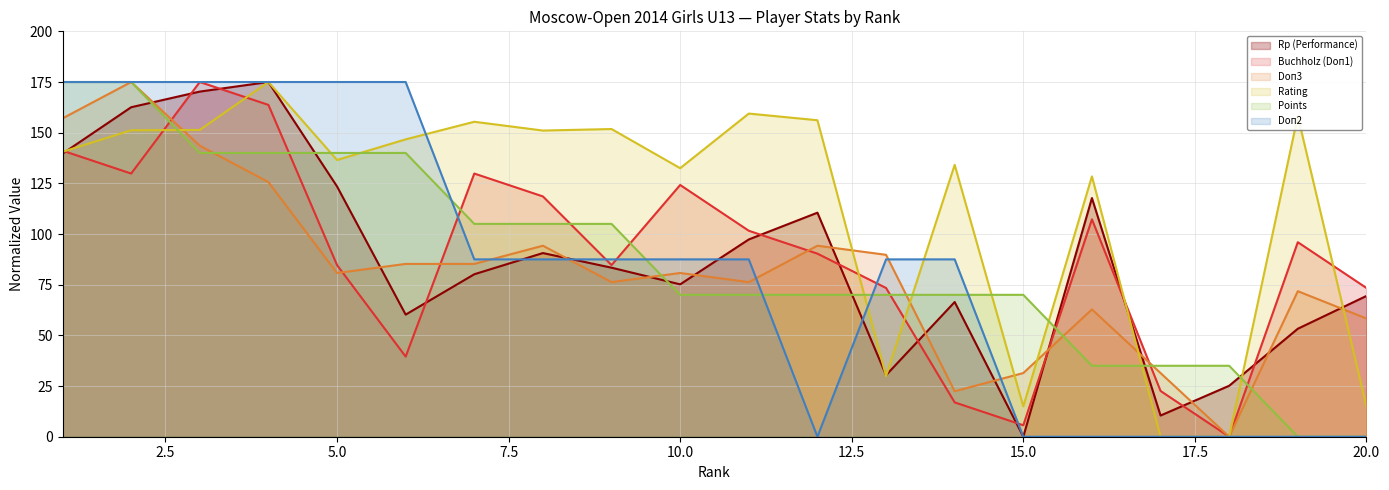

How many intersections are there between Doп2 and Points?

5